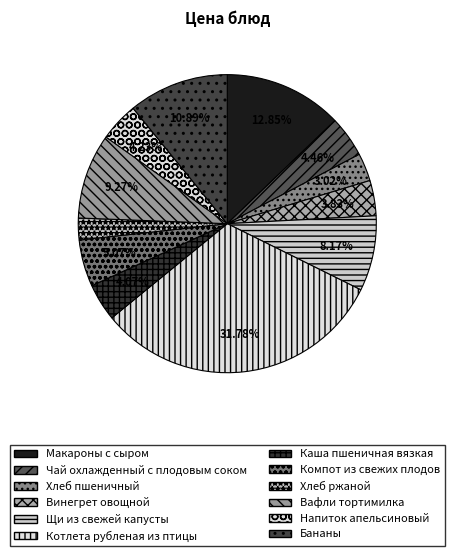

What percentage is the Каша пшеничная вязкая slice, to the nearest percent?

4%